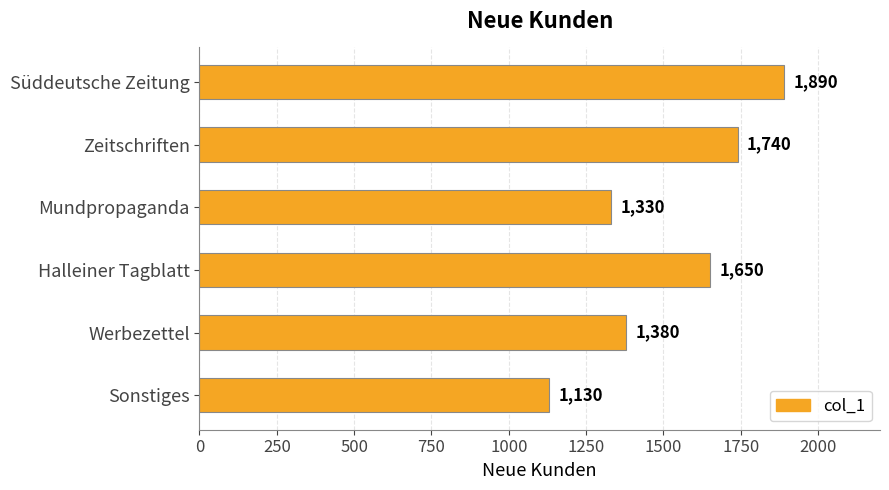

Reading top to bottom, transcribe all the data shown in this chart.

1890	1740	1330	1650	1380	1130